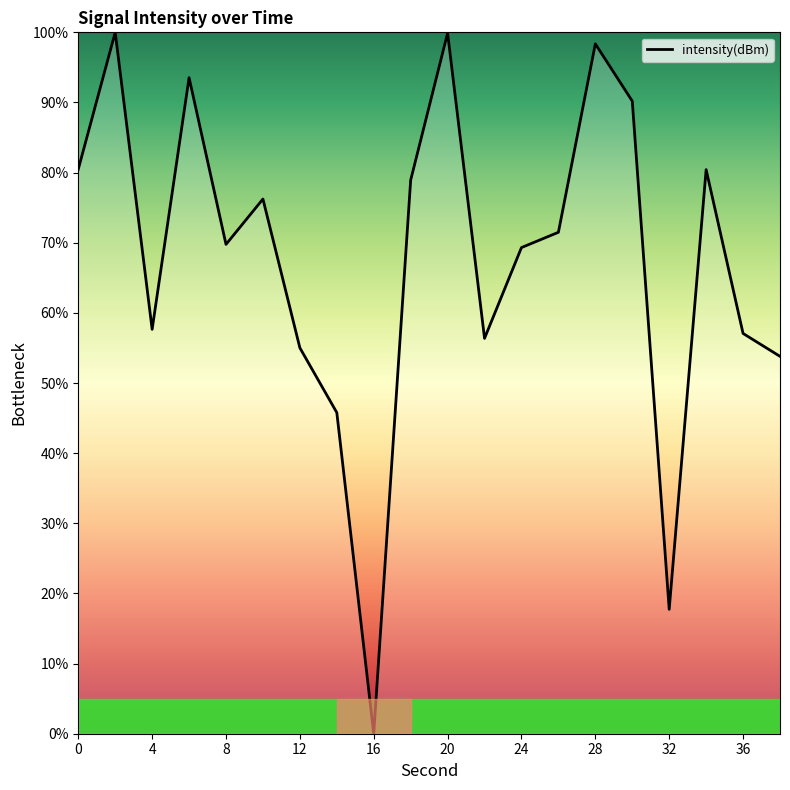

What is the difference between the maximum and minimum values?

100.0